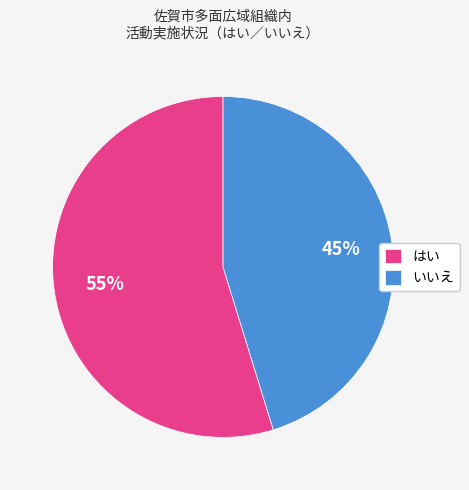

To the nearest percent, what portion does いいえ represent?

45%